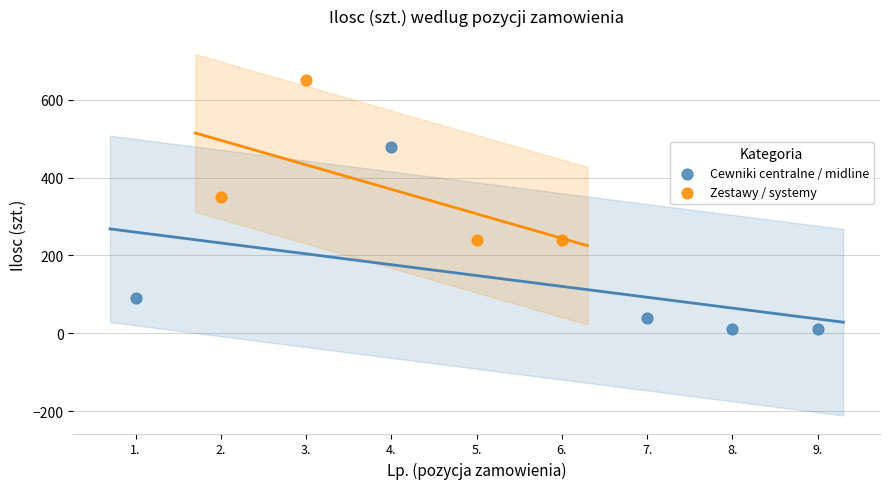

Which series has the widest spread of Y values?

Cewniki centralne / midline